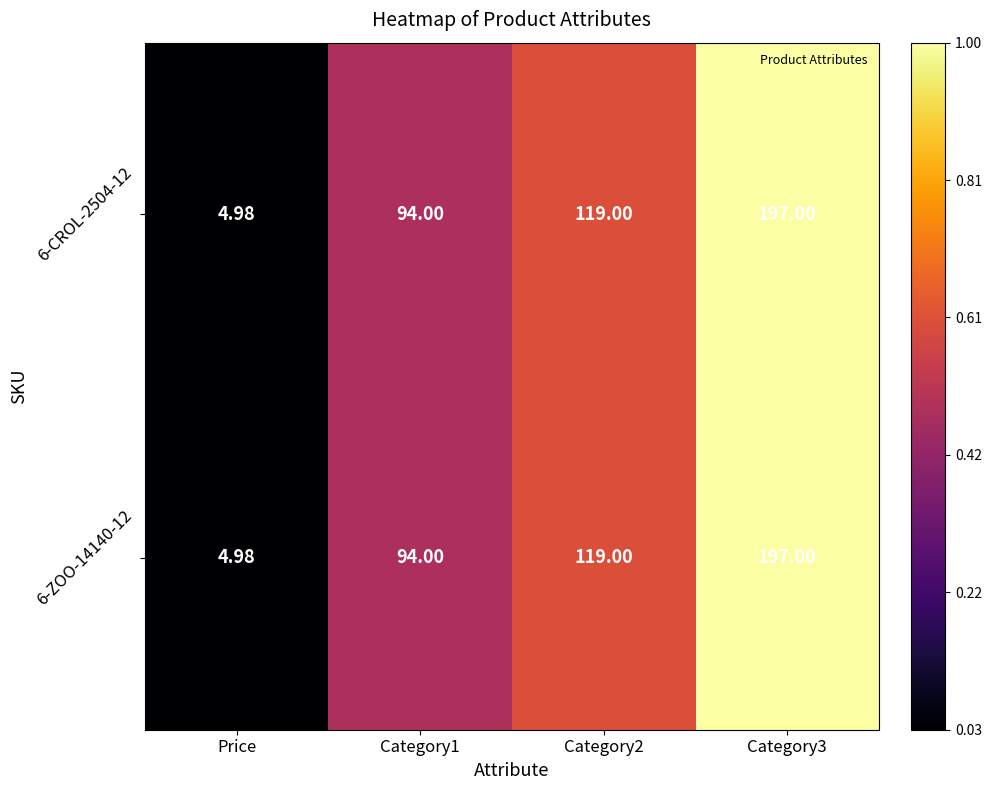

Which category has the lowest value across all series?

Price